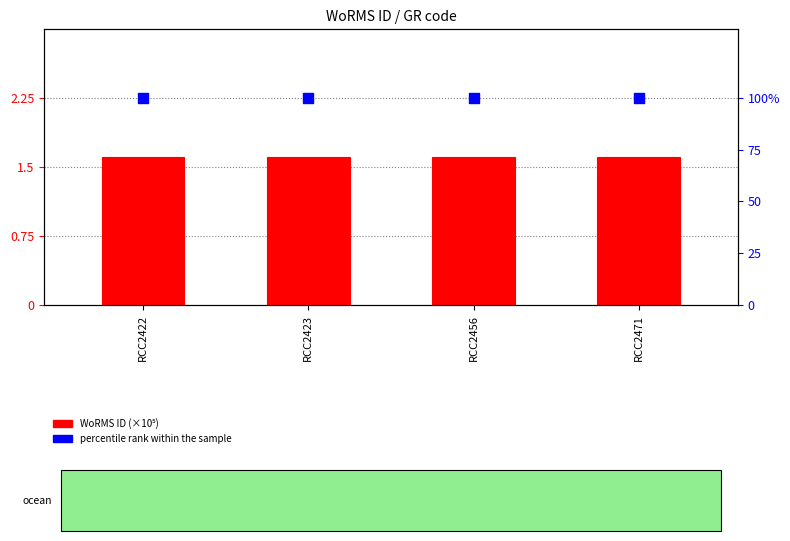

At which category is the sum across all series the highest?

RCC2422